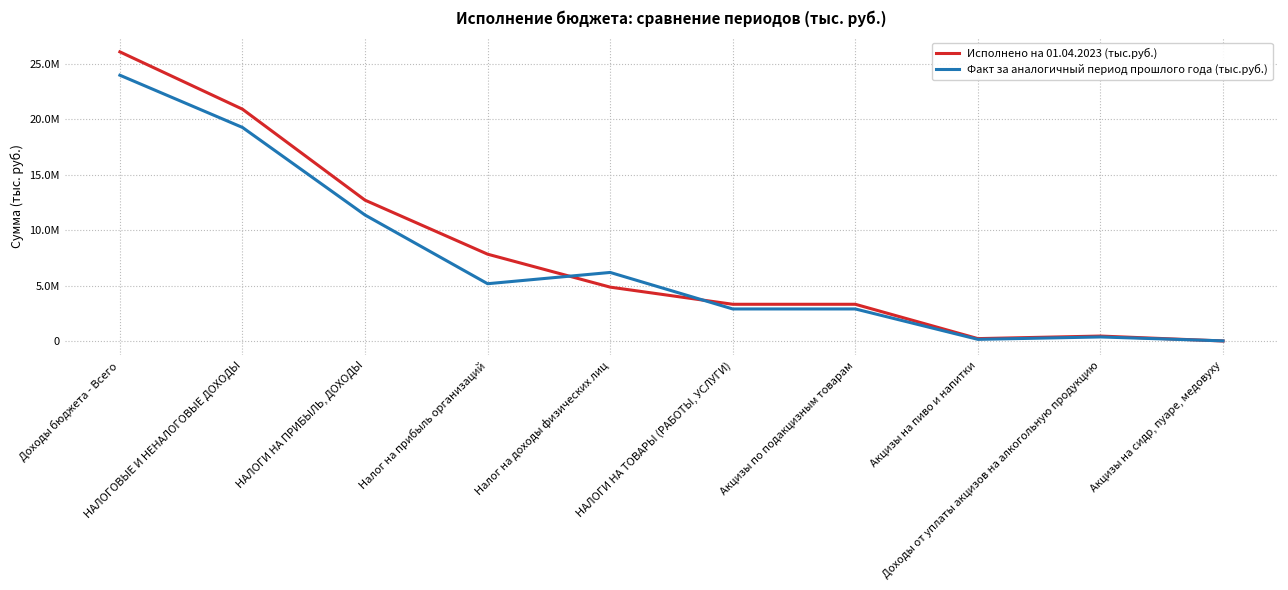

Where do Исполнено на 01.04.2023 (тыс.руб.) and Факт за аналогичный период прошлого года (тыс.руб.) first cross each other?

Налог на прибыль организаций and Налог на доходы физических лиц